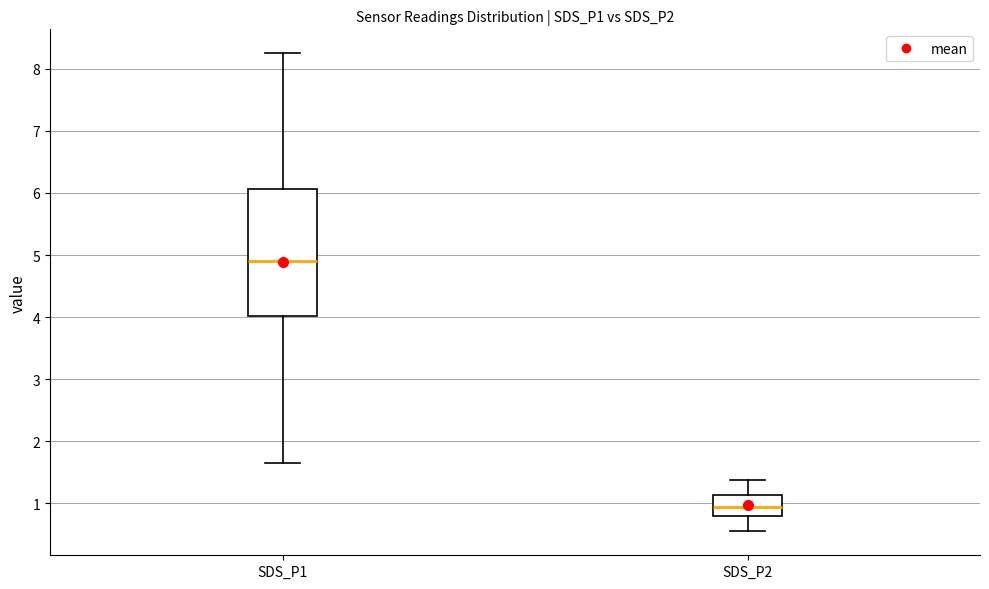

Where is the lower edge of the box for SDS_P1 on the y-axis? The values are not printed on the chart, so give them approximately, as read against the axis.

4.0